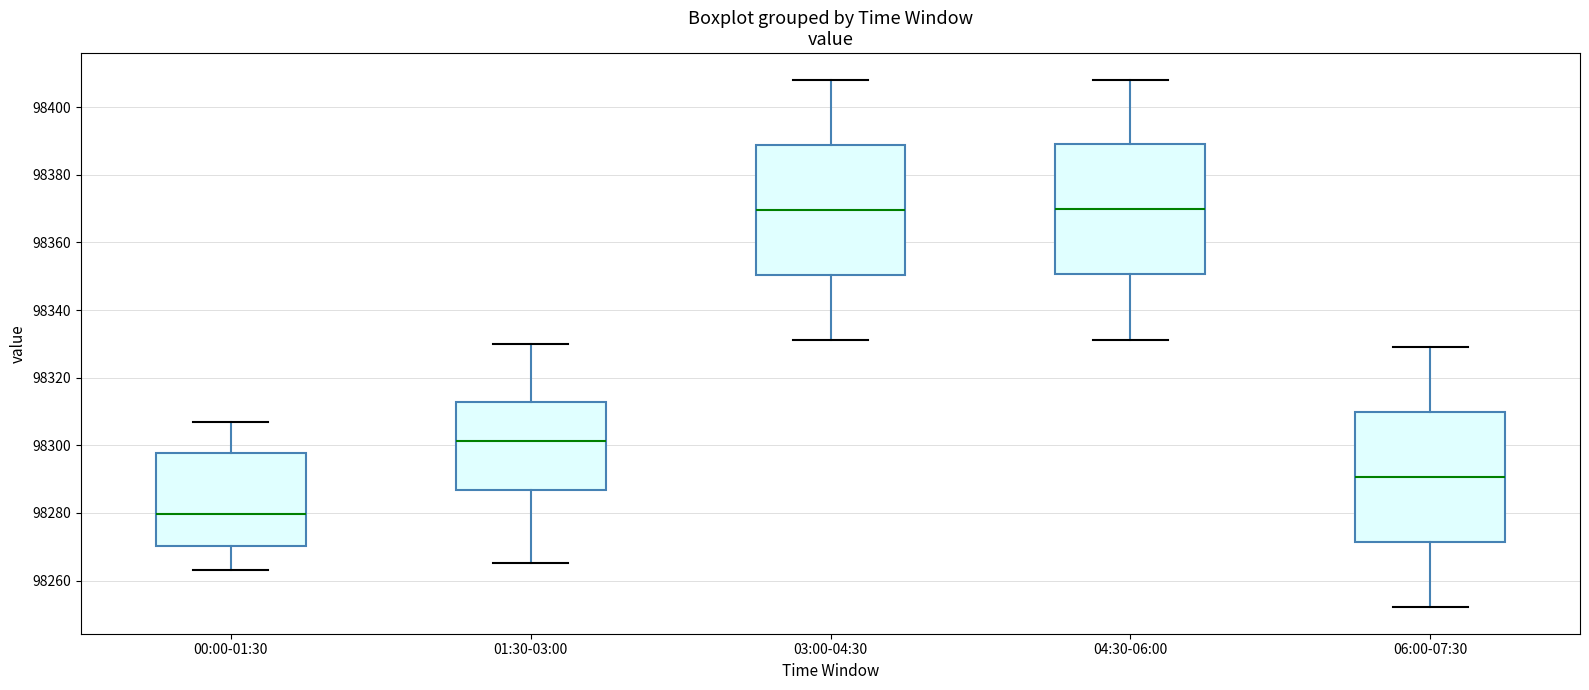

Where is the lower edge of the box for 01:30-03:00 on the y-axis? The values are not printed on the chart, so give them approximately, as read against the axis.

98286